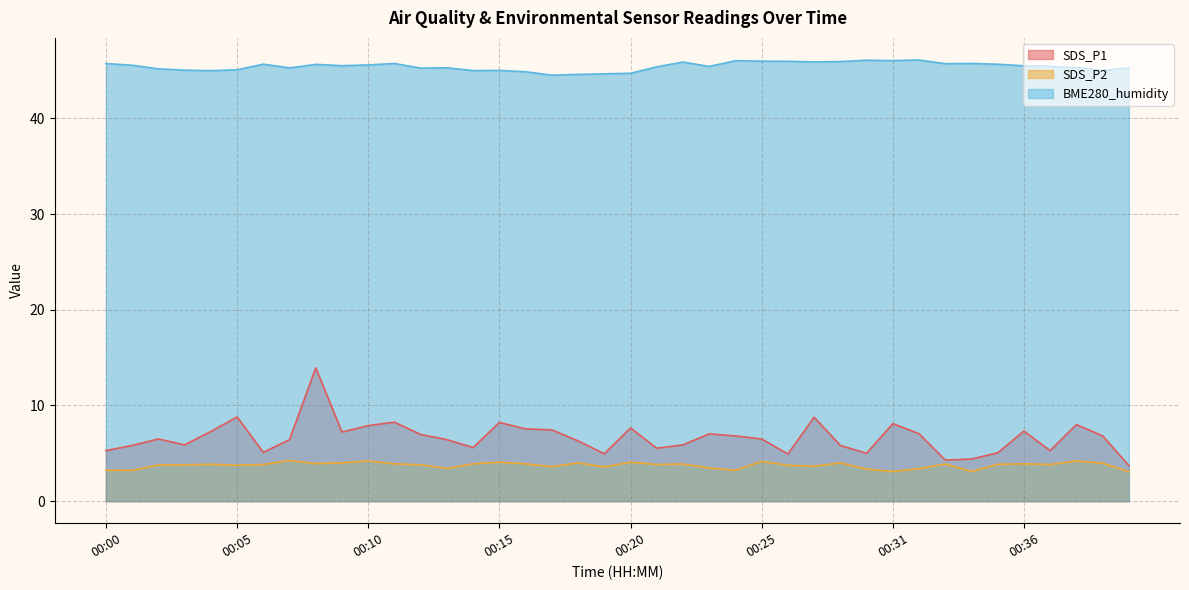

Which has a higher value, 00:18 or 00:10?

00:10